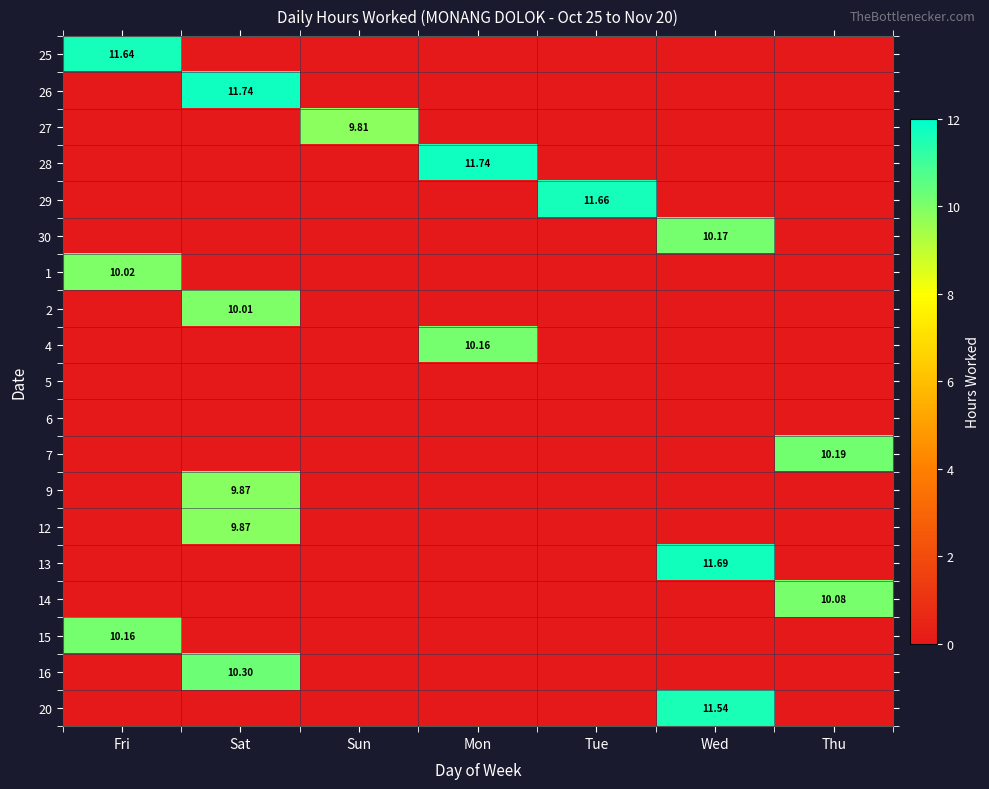

Which has a higher value, Sat or Fri?

Fri